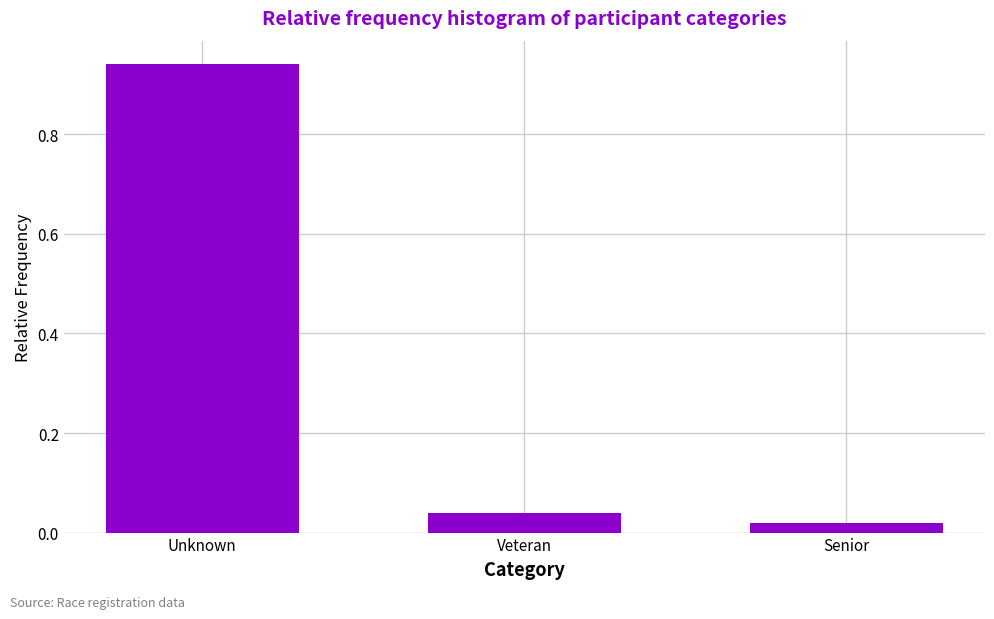

What position from the right is Unknown?

3